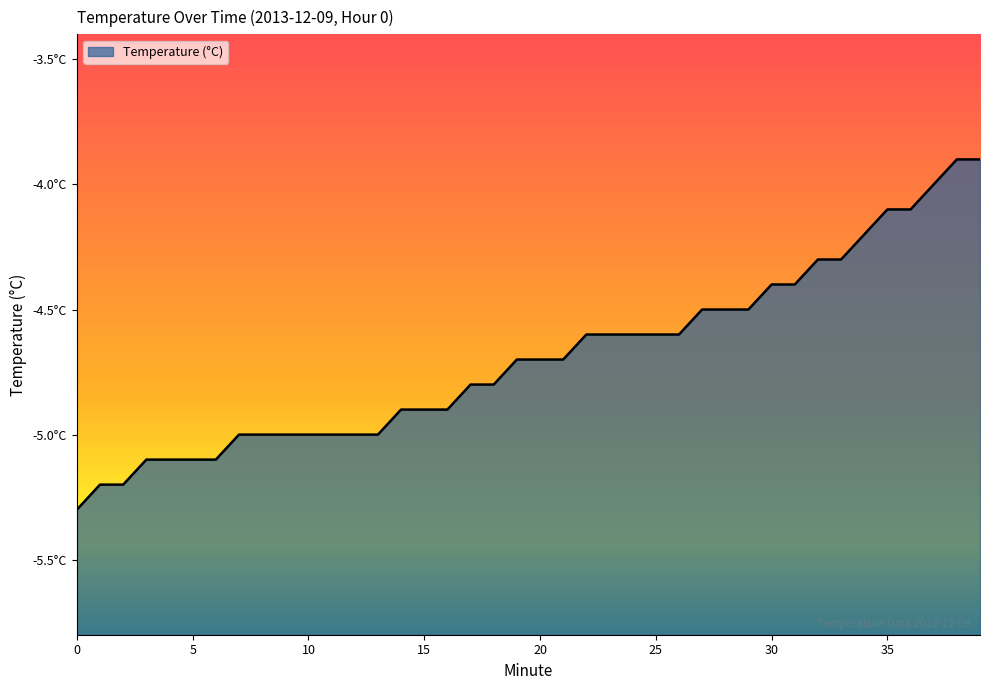

What is the difference between the values at 31 and 5?

0.7